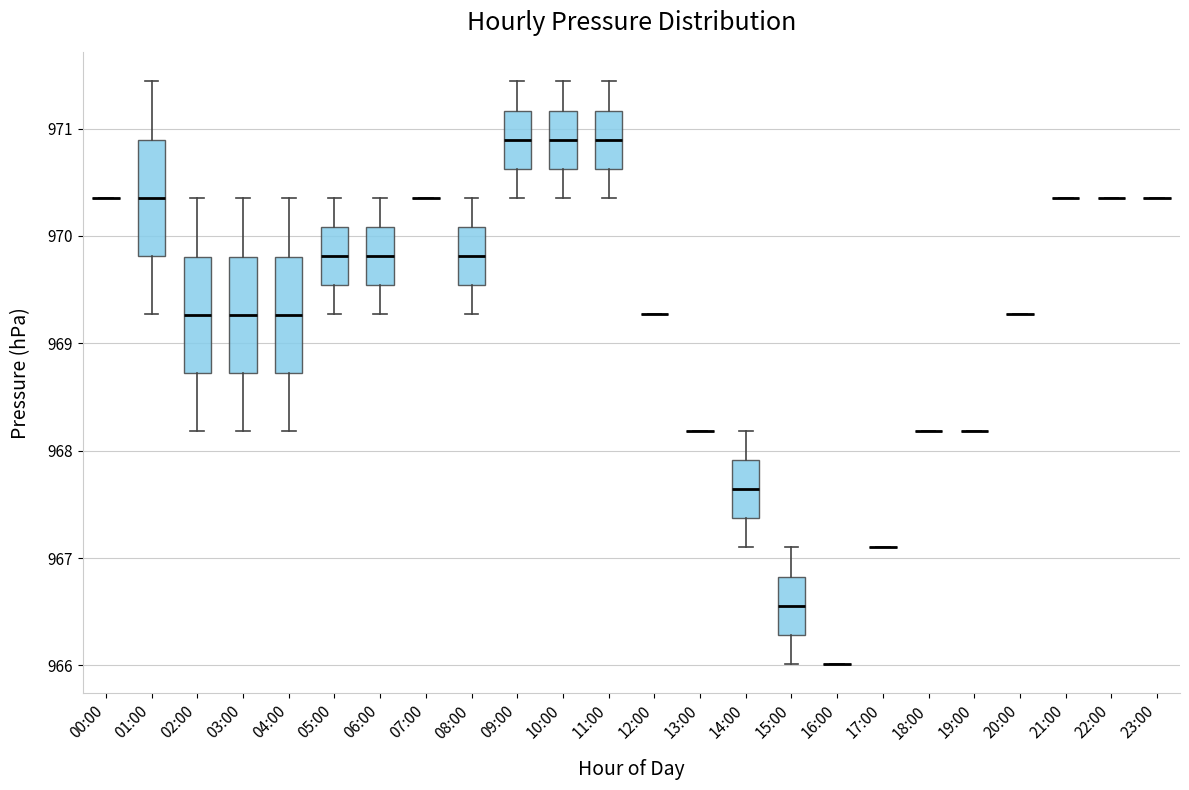

Where does the median line of the box for 09:00 sit on the y-axis? The values are not printed on the chart, so give them approximately, as read against the axis.

970.9